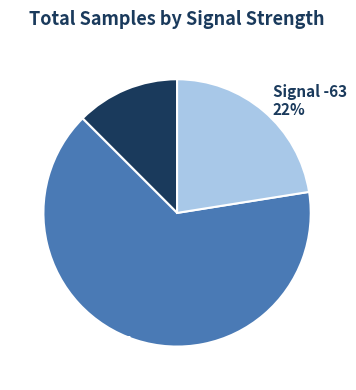

Does any single category account for the majority?

Yes